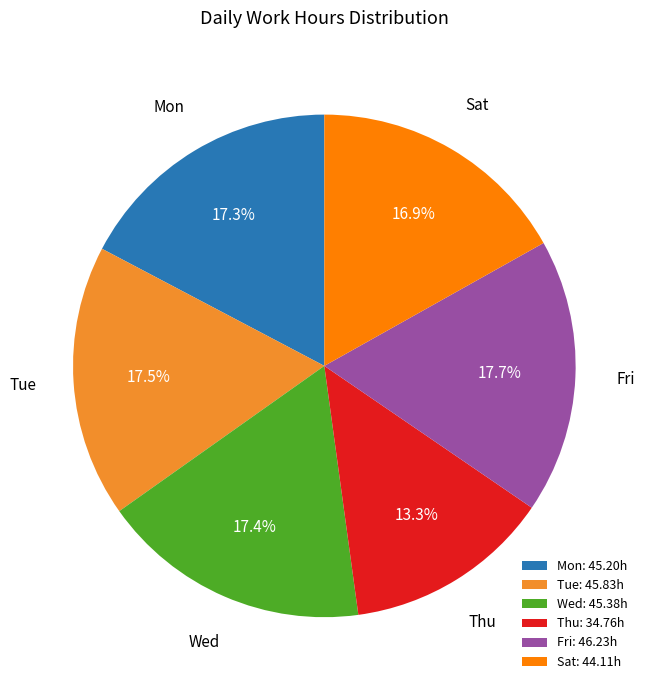

What is the total percentage of Mon: 45.20h and Fri: 46.23h?

35.0%